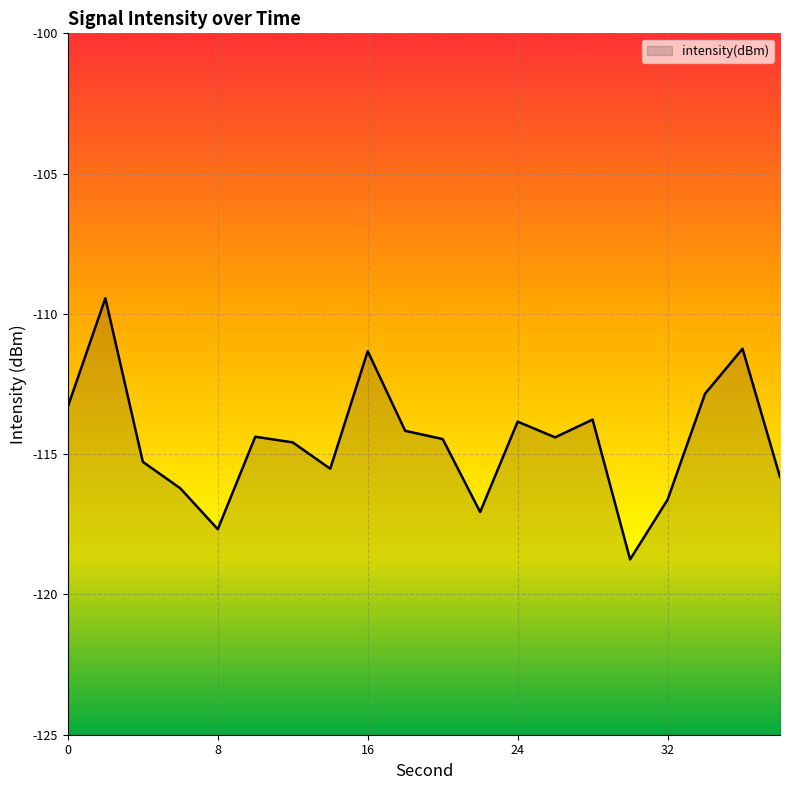

How many distinct data groups are displayed?

1